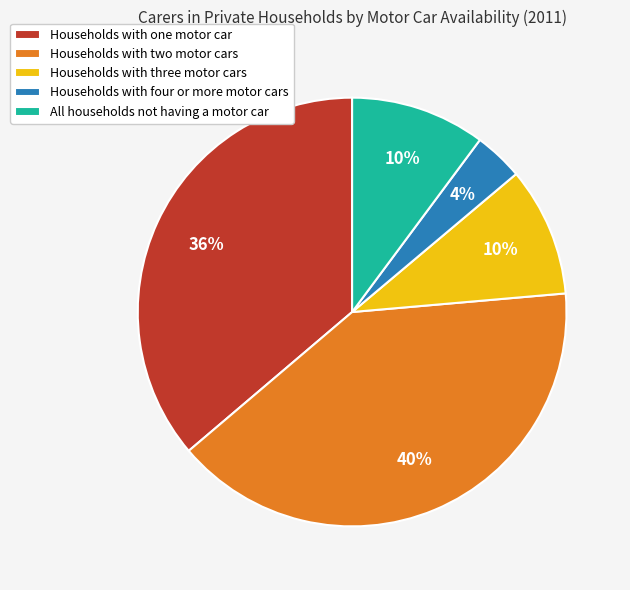

The Households with four or more motor cars slice represents 4% of the pie. True or false?

True